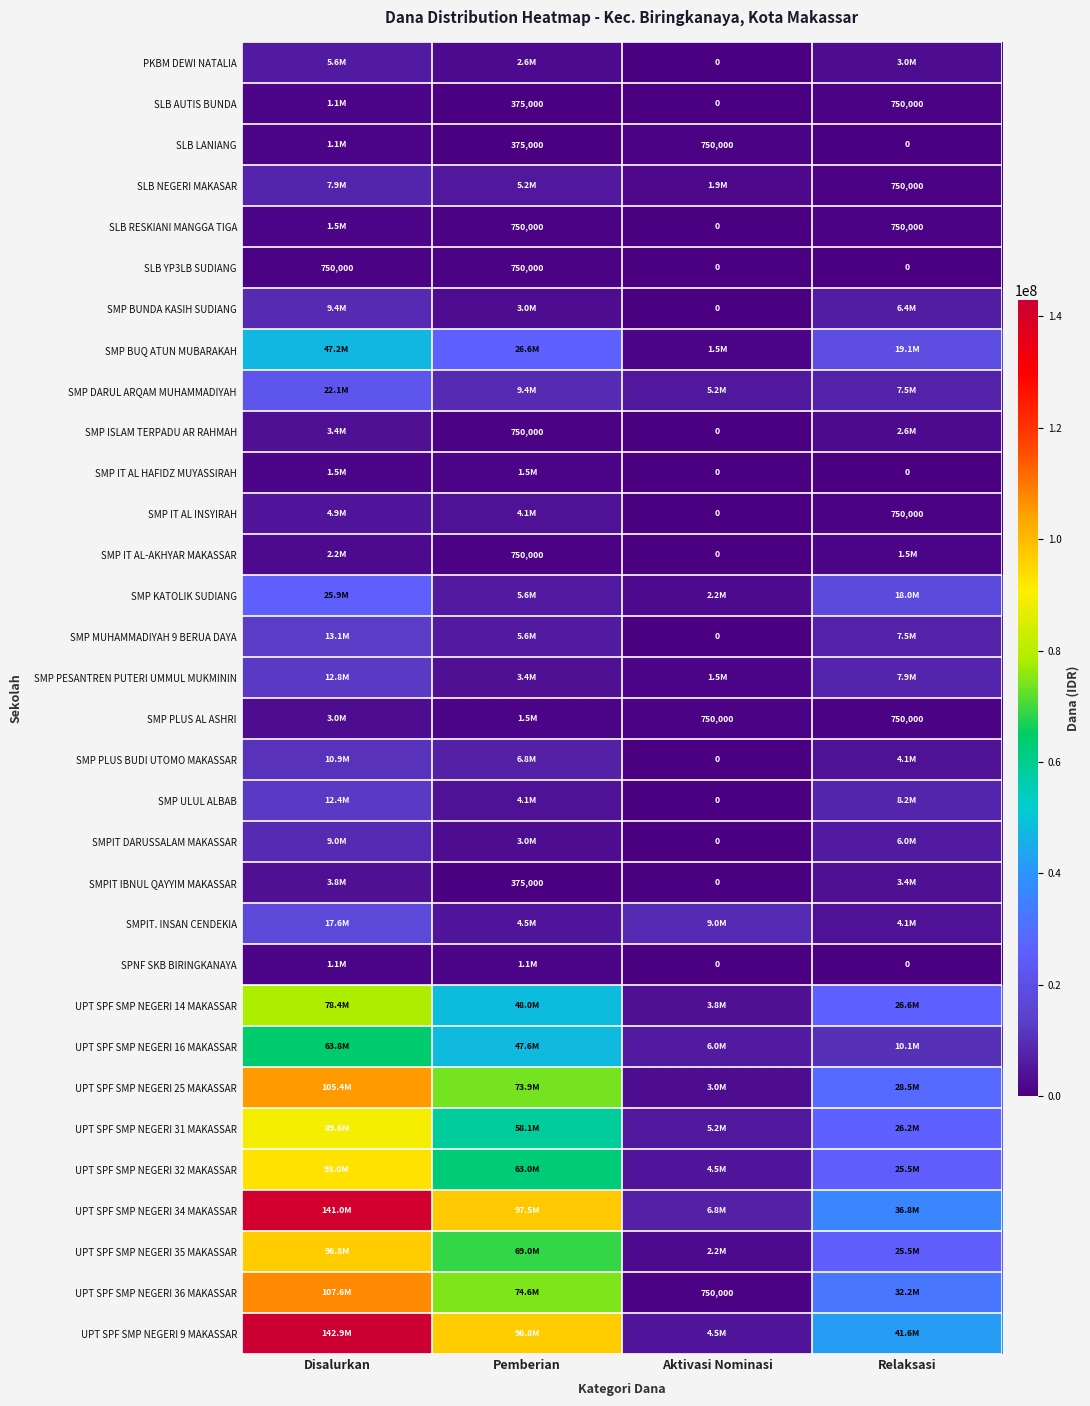

Is it true that SLB YP3LB SUDIANG equals -393929 at Aktivasi Nominasi?

False